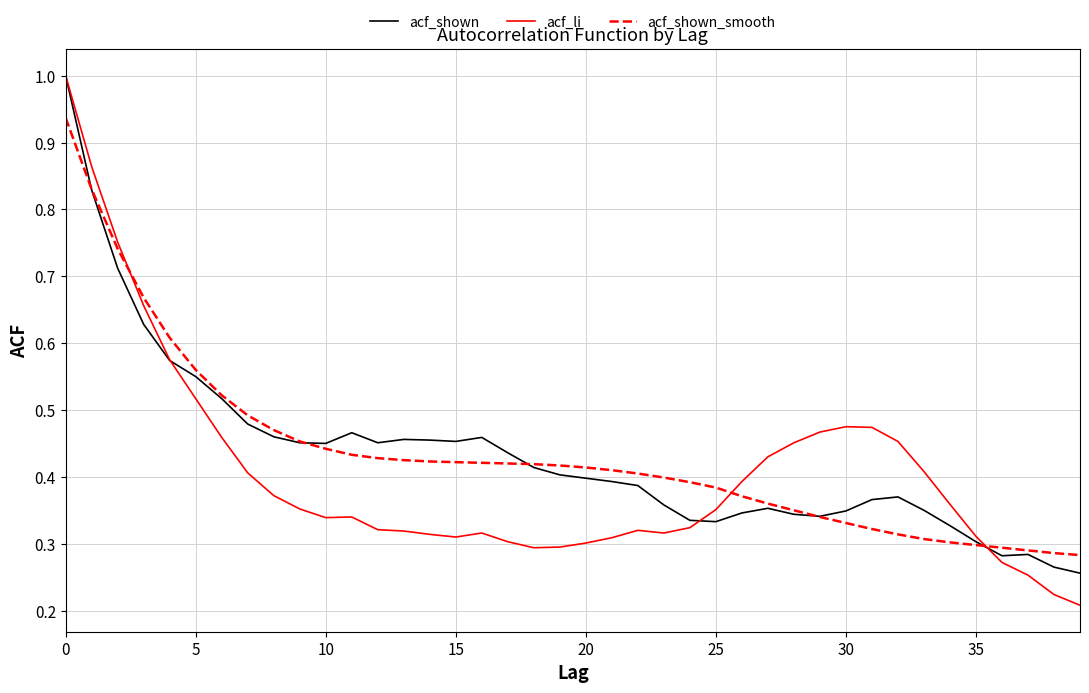

What is the highest value of the acf_shown series?

1.0